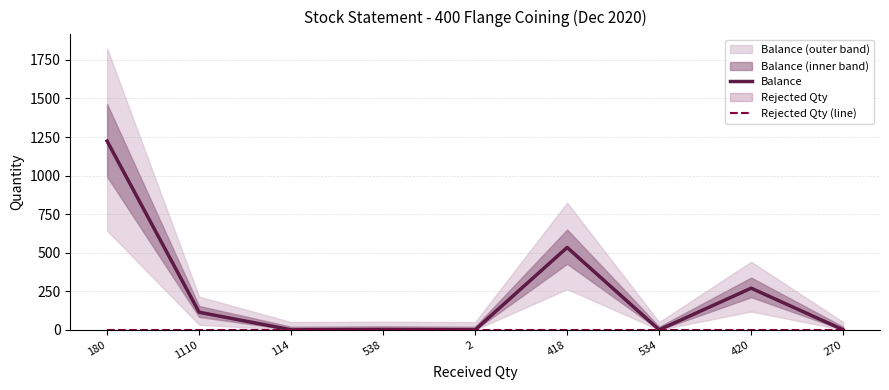

What is the difference between the highest and lowest values at 180?

1224